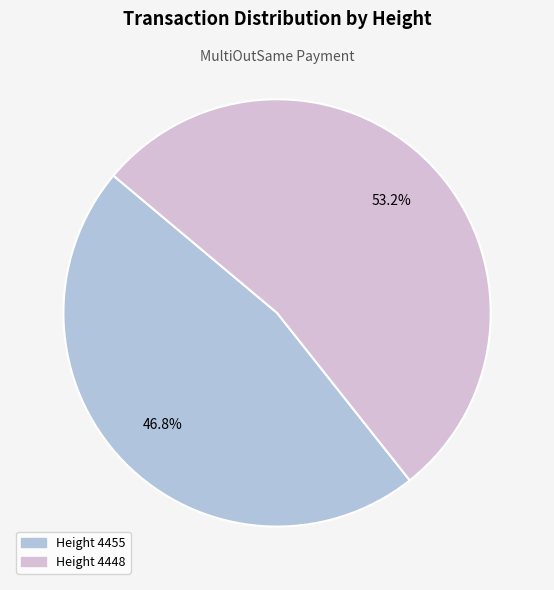

Is there any slice that represents more than half of the pie?

Yes